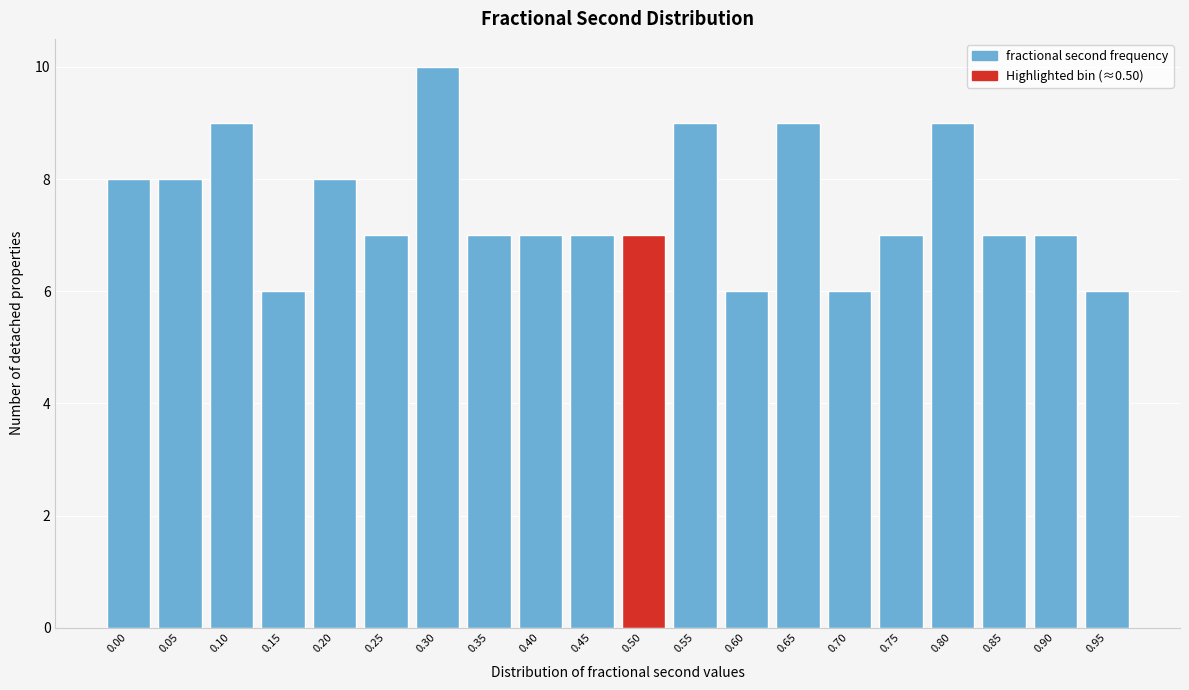

Reading right to left, what are all the values shown in this chart?

0.95=6	0.90=7	0.85=7	0.80=9	0.75=7	0.70=6	0.65=9	0.60=6	0.55=9	0.50=7	0.45=7	0.40=7	0.35=7	0.30=10	0.25=7	0.20=8	0.15=6	0.10=9	0.05=8	0.00=8